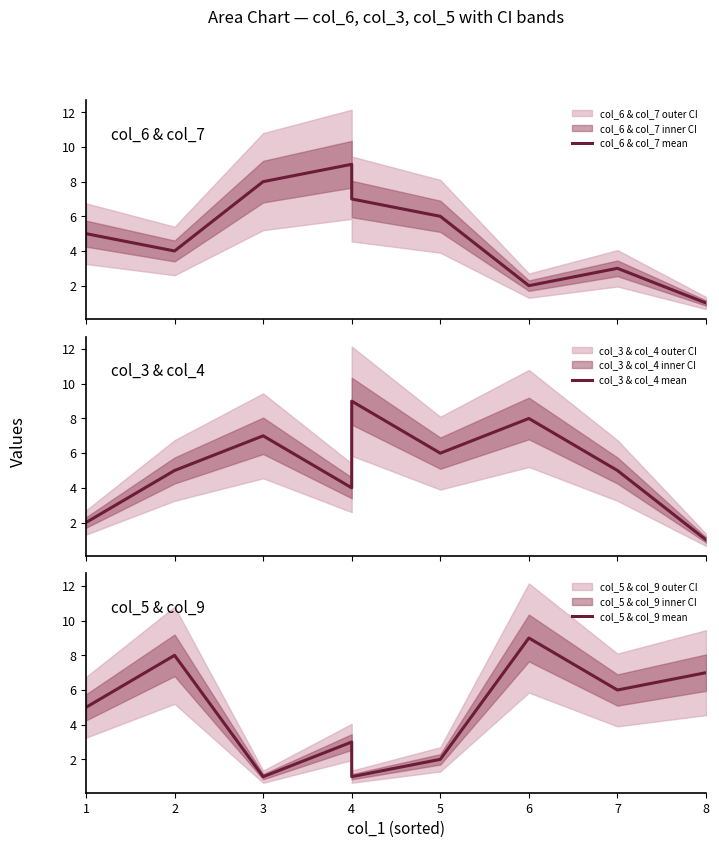

What is the minimum value shown in the chart?

1